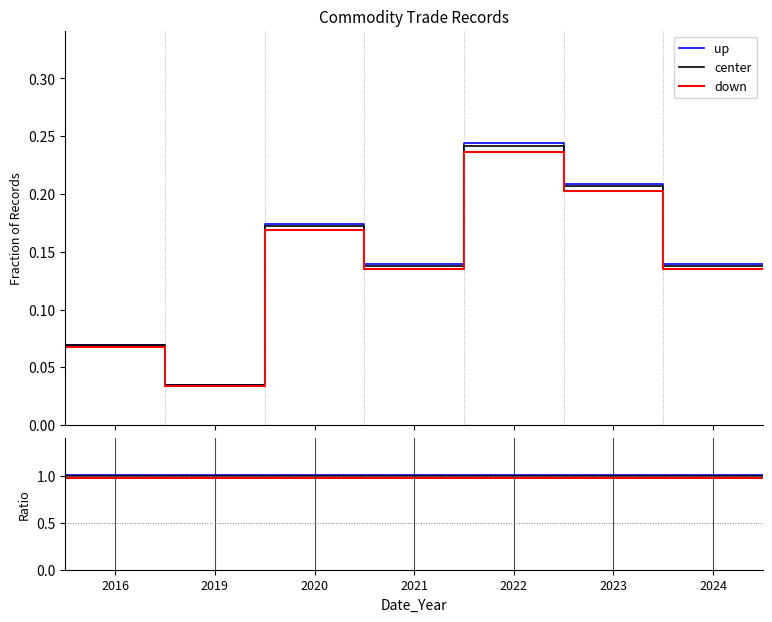

True or false: down has a value of 1.0 at 2021.

True